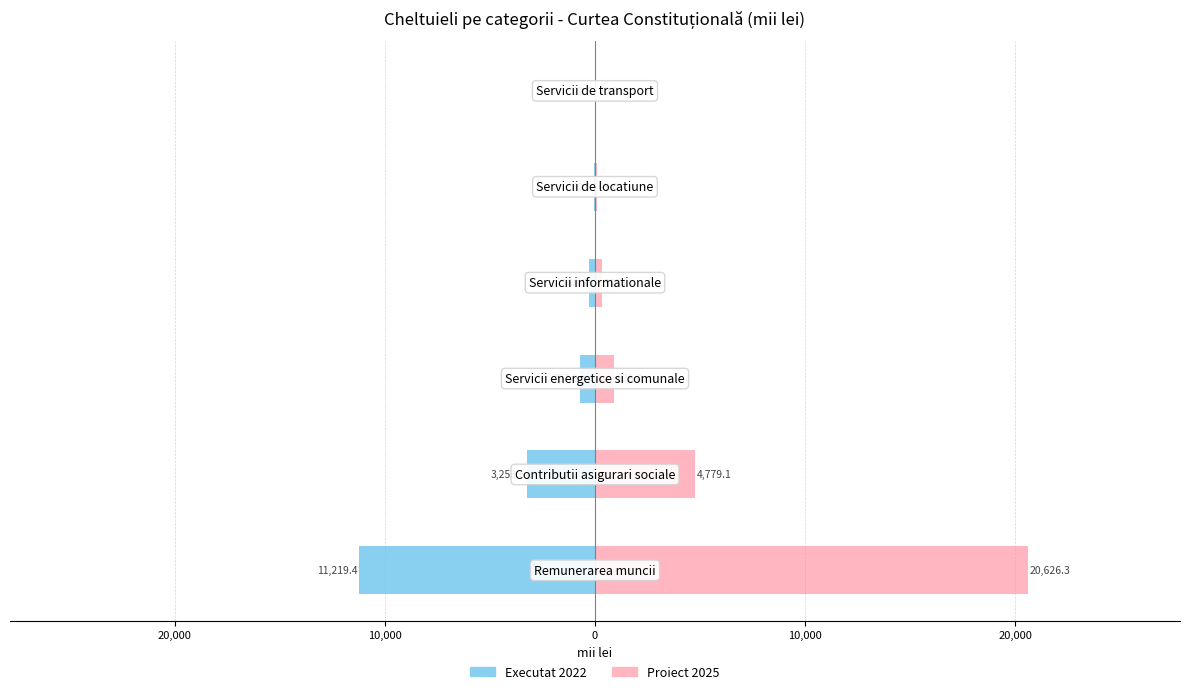

True or false: Proiect 2025 has a value of 184.5 at 0.

False